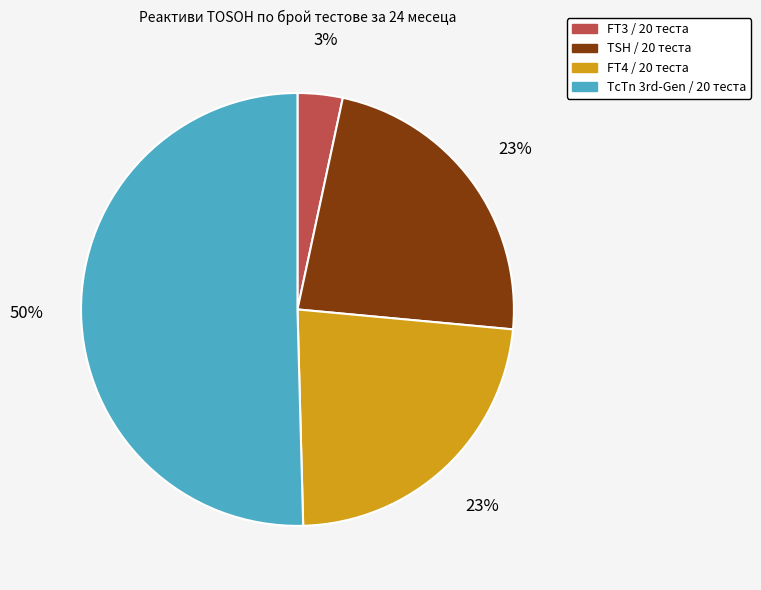

Does any single category account for the majority?

Yes